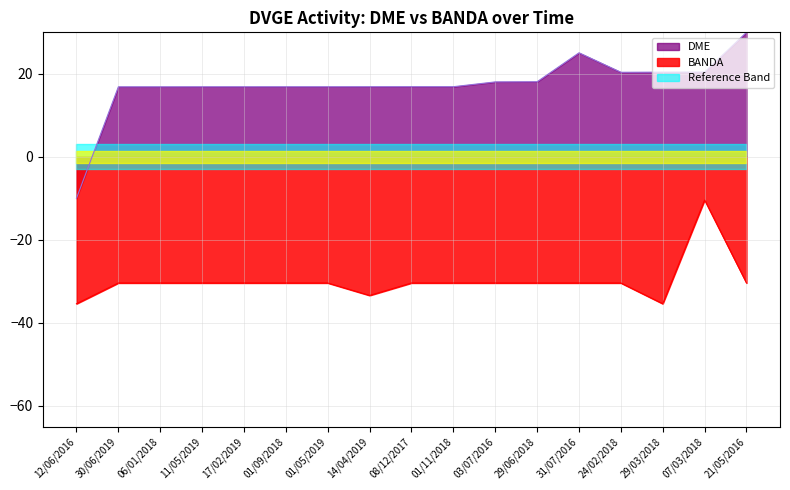

True or false: DME and BANDA intersect in this chart.

False